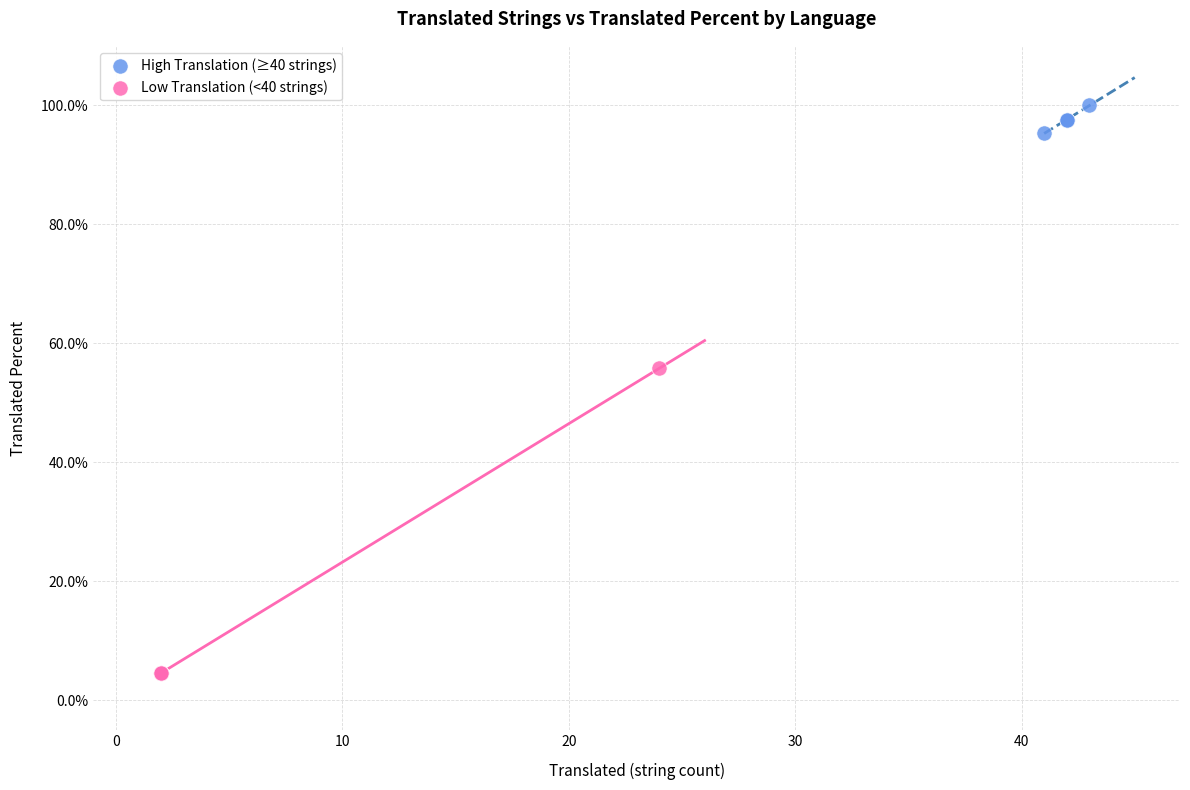

What are all the series names shown in the legend?

High Translation (≥40 strings), Low Translation (<40 strings)